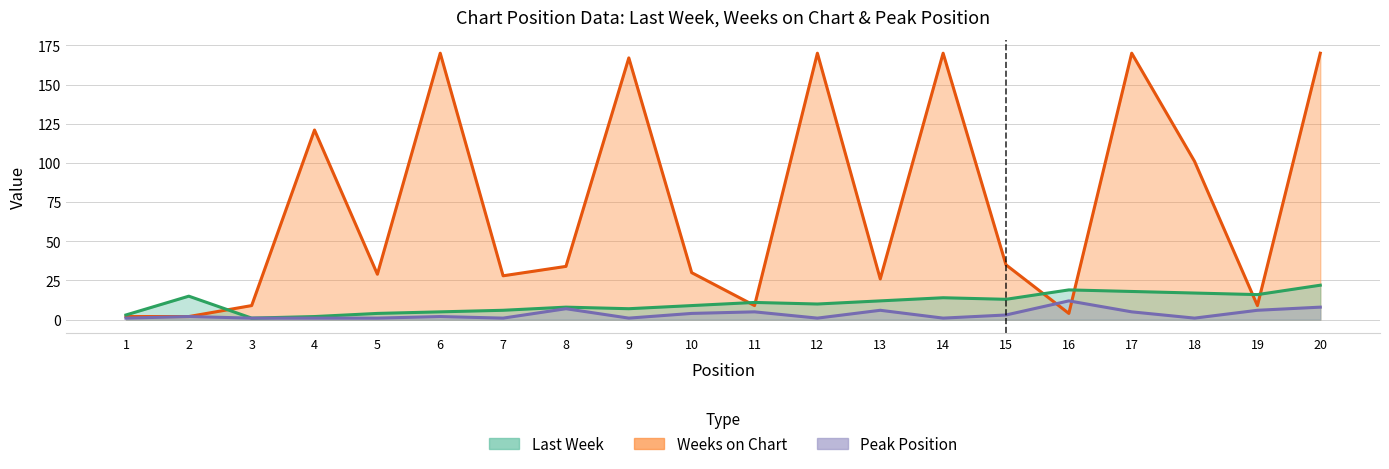

Which label corresponds to the largest value in the chart?

6